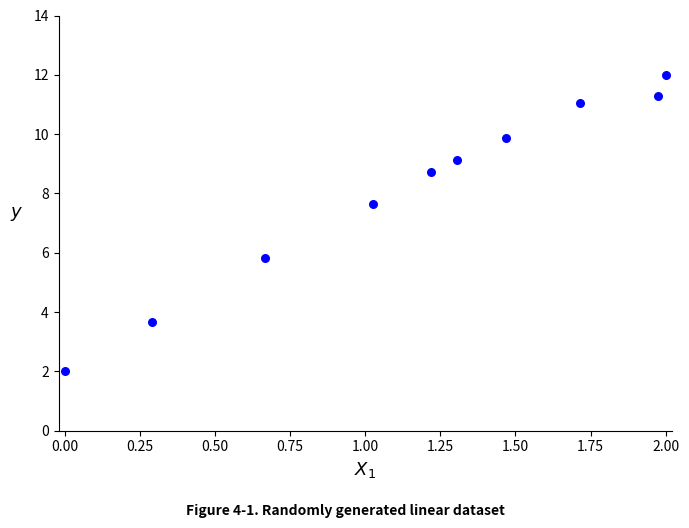

What is the range of Y values (max minus min)?

10.0